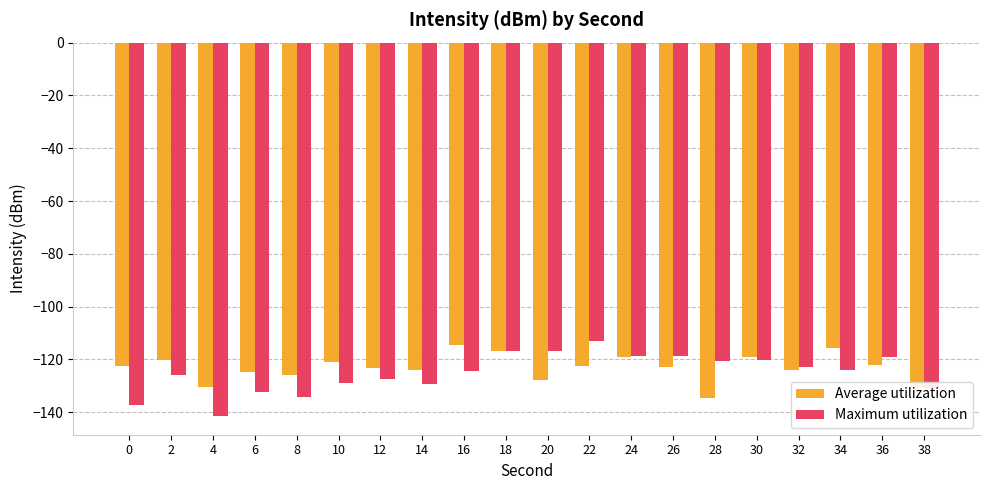

What is the value of the Average utilization bar at the 14th from the left?

-123.0